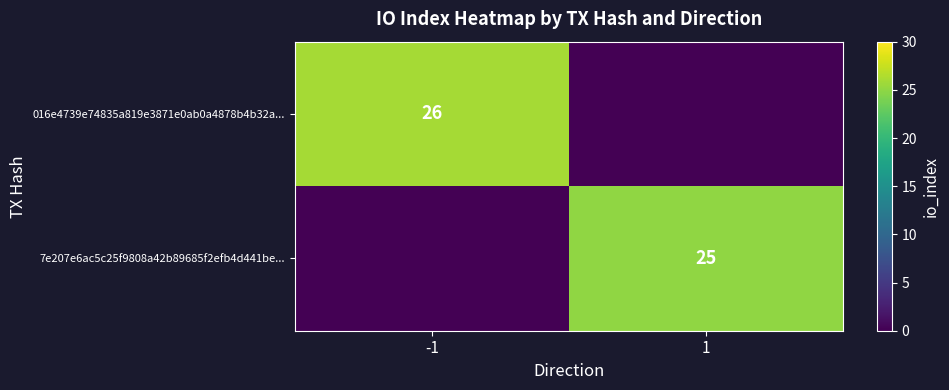

The 7e207e6ac5c25f9808a42b89685f2efb4d441be... series shows 7 at 1. True or false?

False